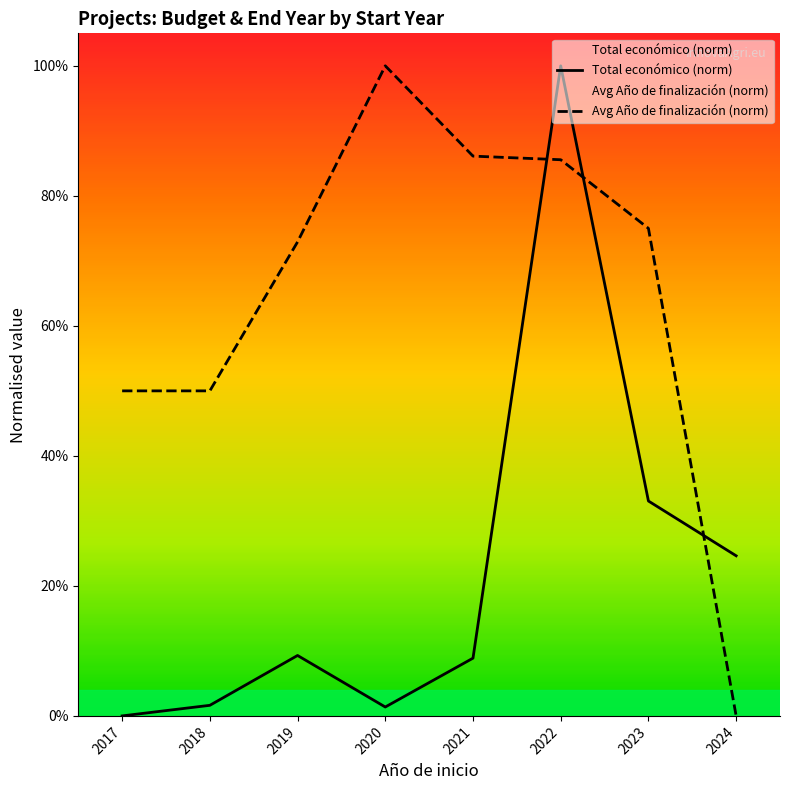

At which category is the sum across all series the highest?

2022